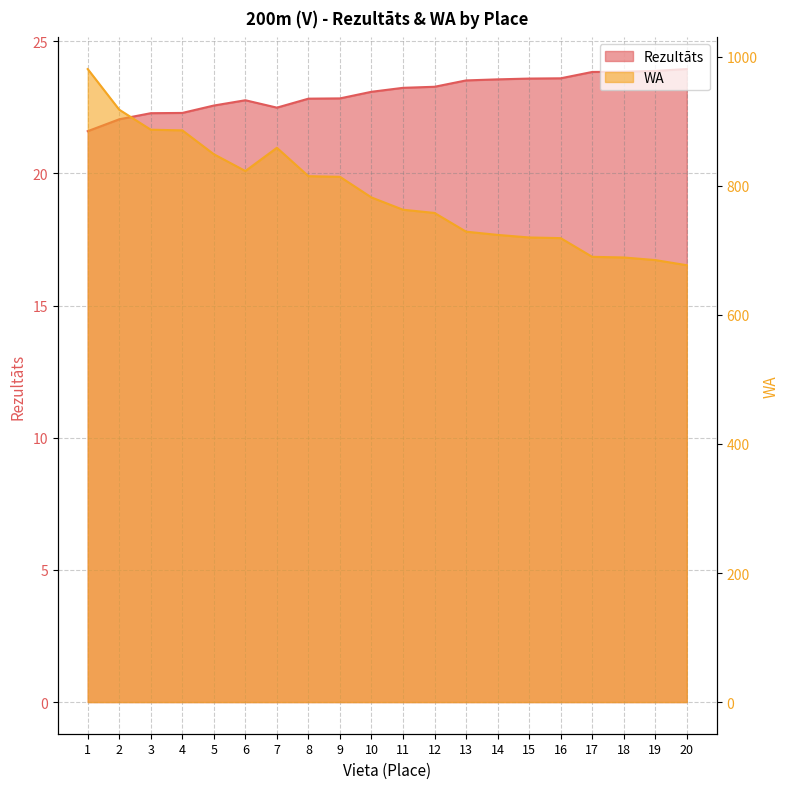

Where does the Rezultāts series first go above 23?

10